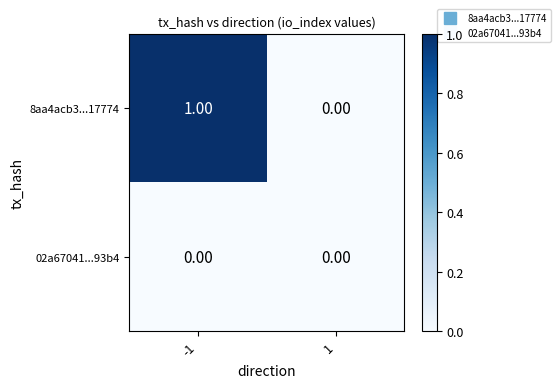

Which series has the largest range (max minus min)?

8aa4acb3...17774